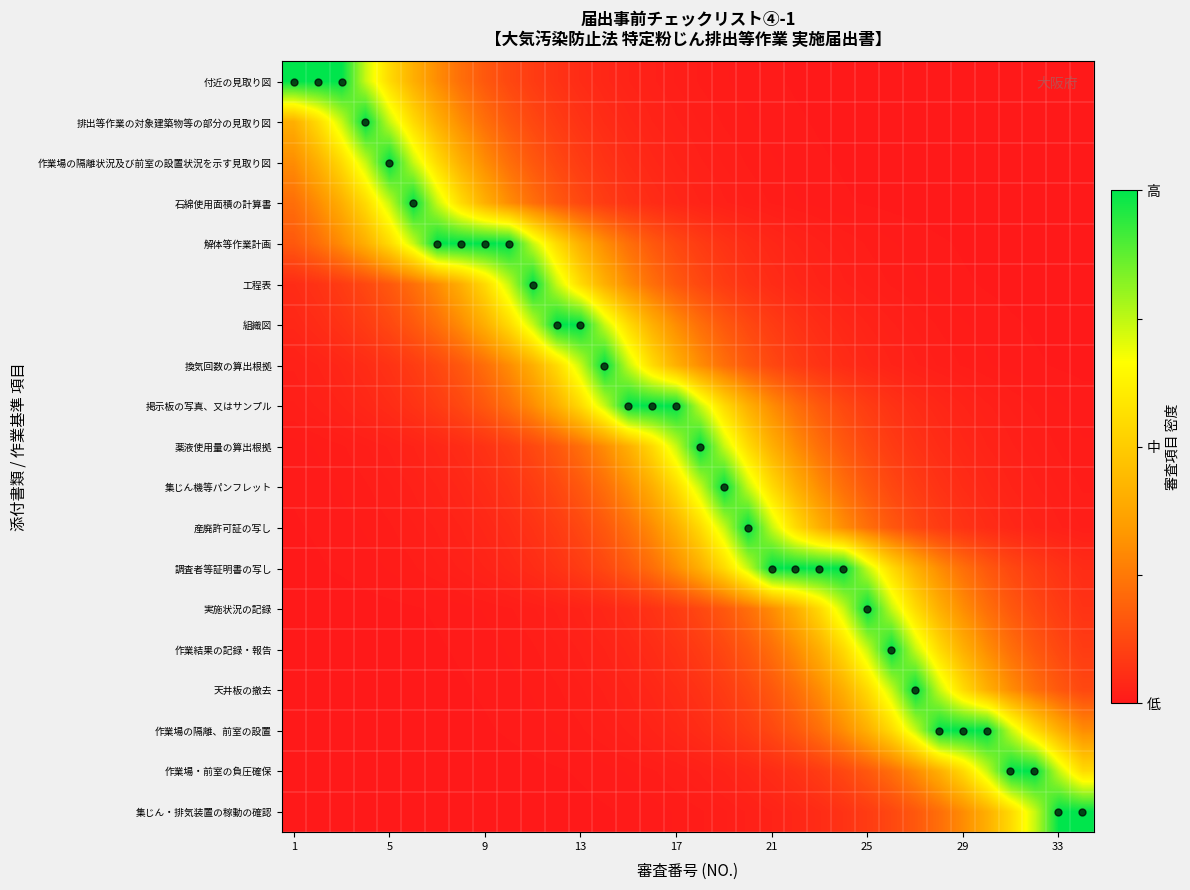

What is the greatest value displayed?

1.0